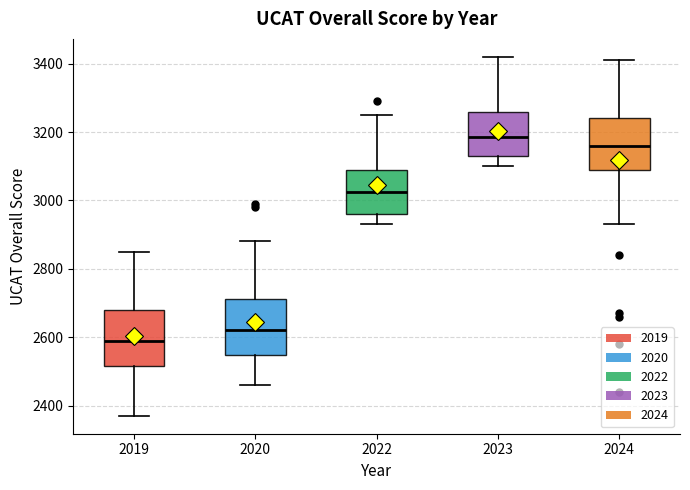

Reading left to right, transcribe this box plot: for each box, give where its median line is, the range the box spans, and where its two whiskers end, as read against the y-axis. The values are not printed on the chart, so give them approximately, as read against the axis.

2019: median 2600, box 2520 to 2680, whiskers 2380 to 2860
2020: median 2620, box 2540 to 2720, whiskers 2460 to 2880
2022: median 3020, box 2960 to 3100, whiskers 2940 to 3260
2023: median 3180, box 3140 to 3260, whiskers 3100 to 3420
2024: median 3160, box 3100 to 3240, whiskers 2940 to 3420